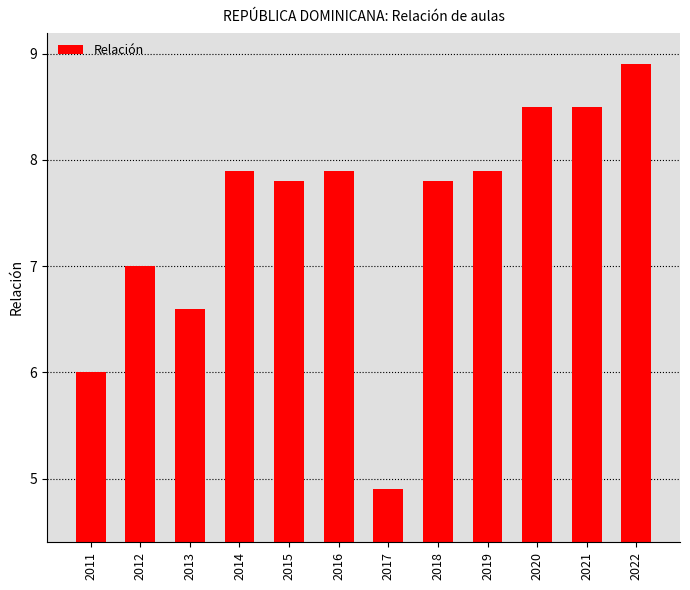

What is the change in value from 2018 to 2020?

+0.7